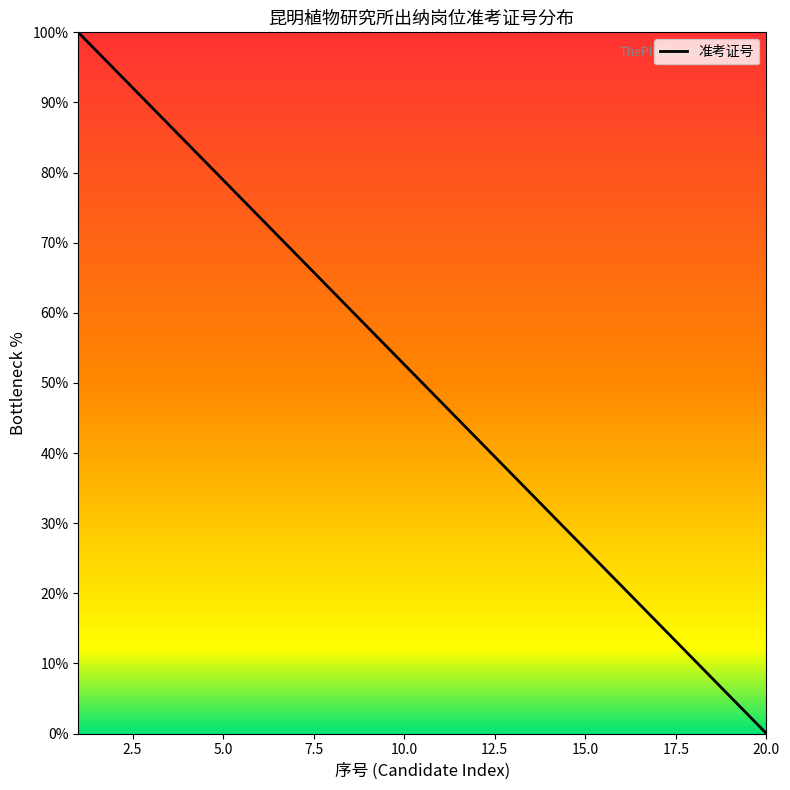

How many lines are shown in the chart?

1